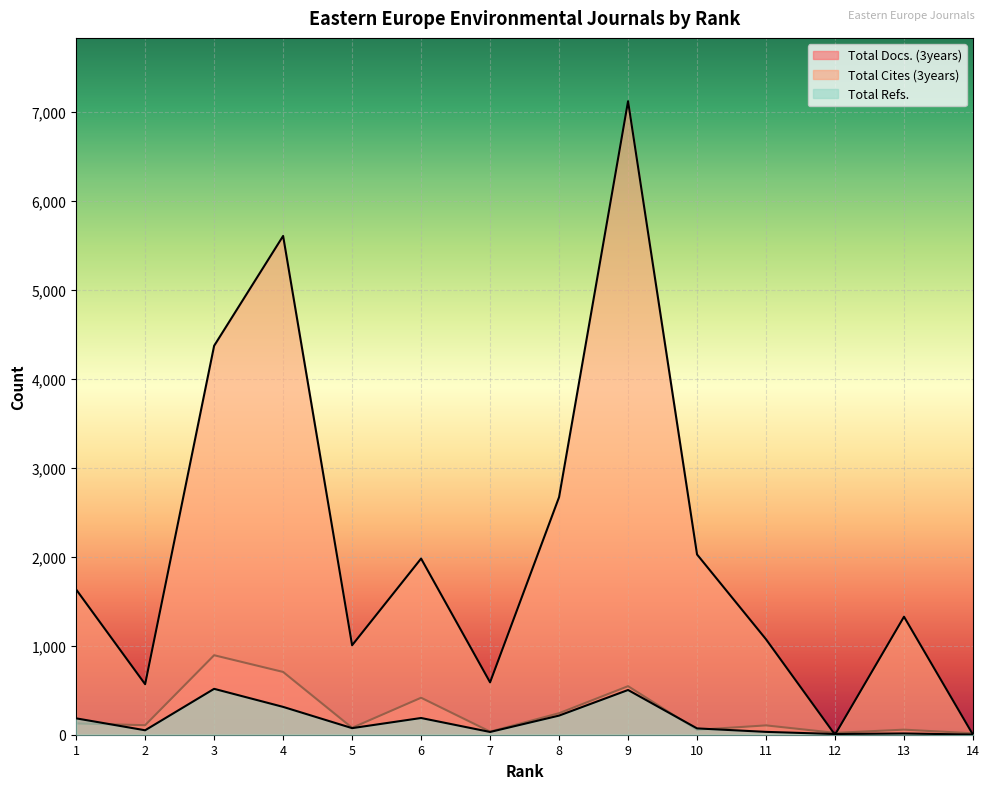

The Total Docs. (3years) series shows 105 at 11. True or false?

True